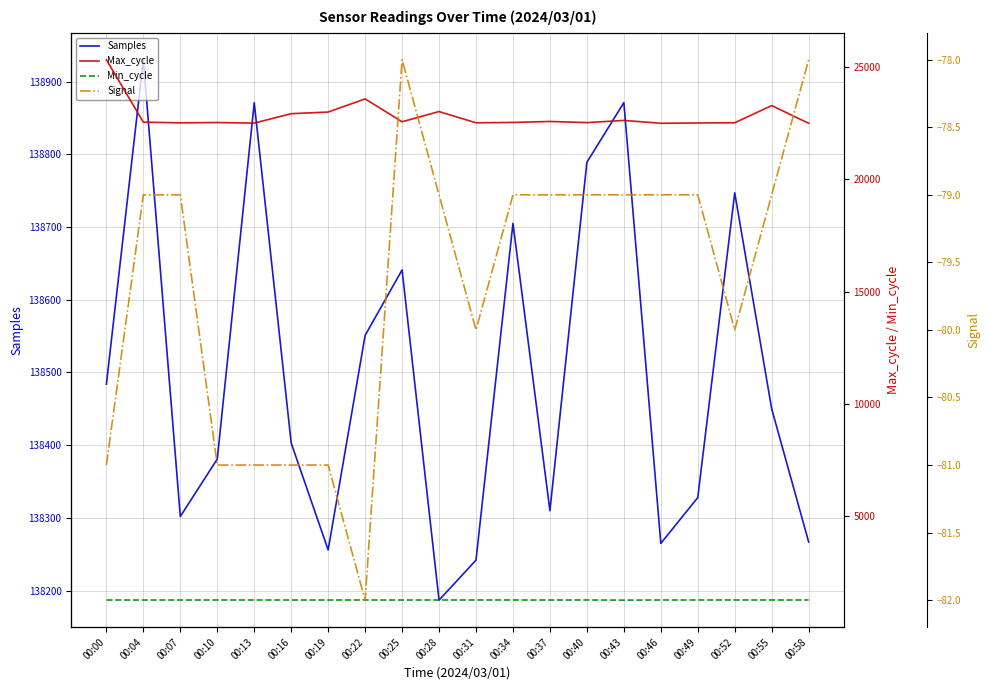

Rank the series by their maximum value, from highest to lowest.

Samples, Max_cycle, Min_cycle, Signal